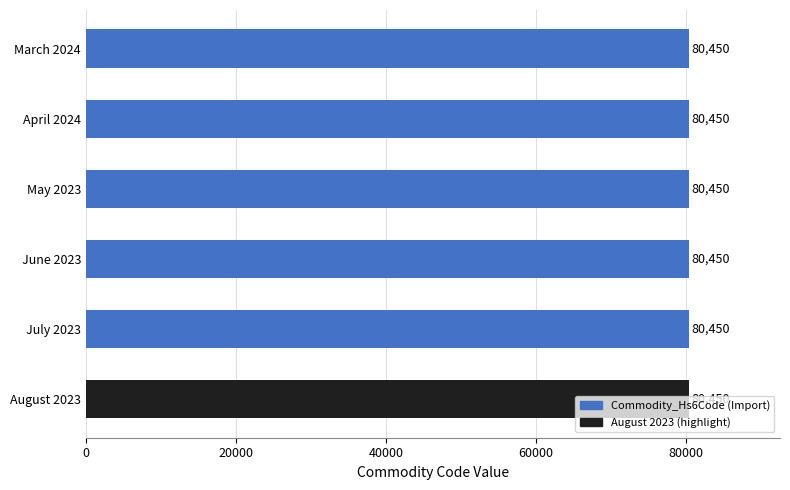

At how many categories does at least one series exceed 17810?

6